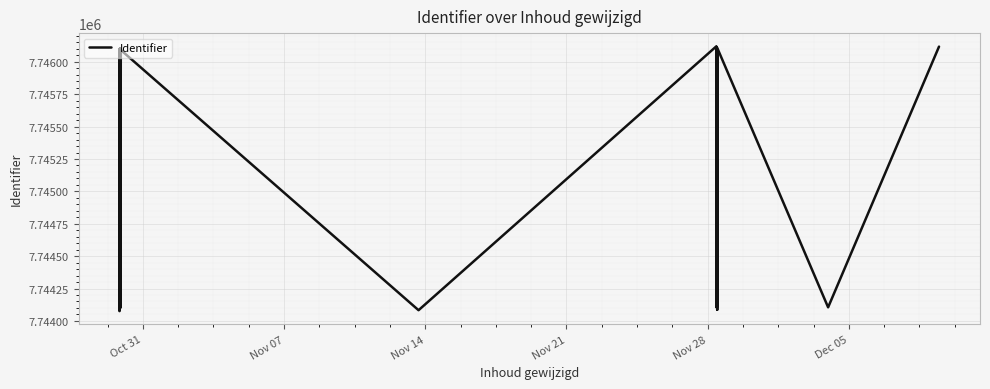

Count the number of values greater than 7746088.

12